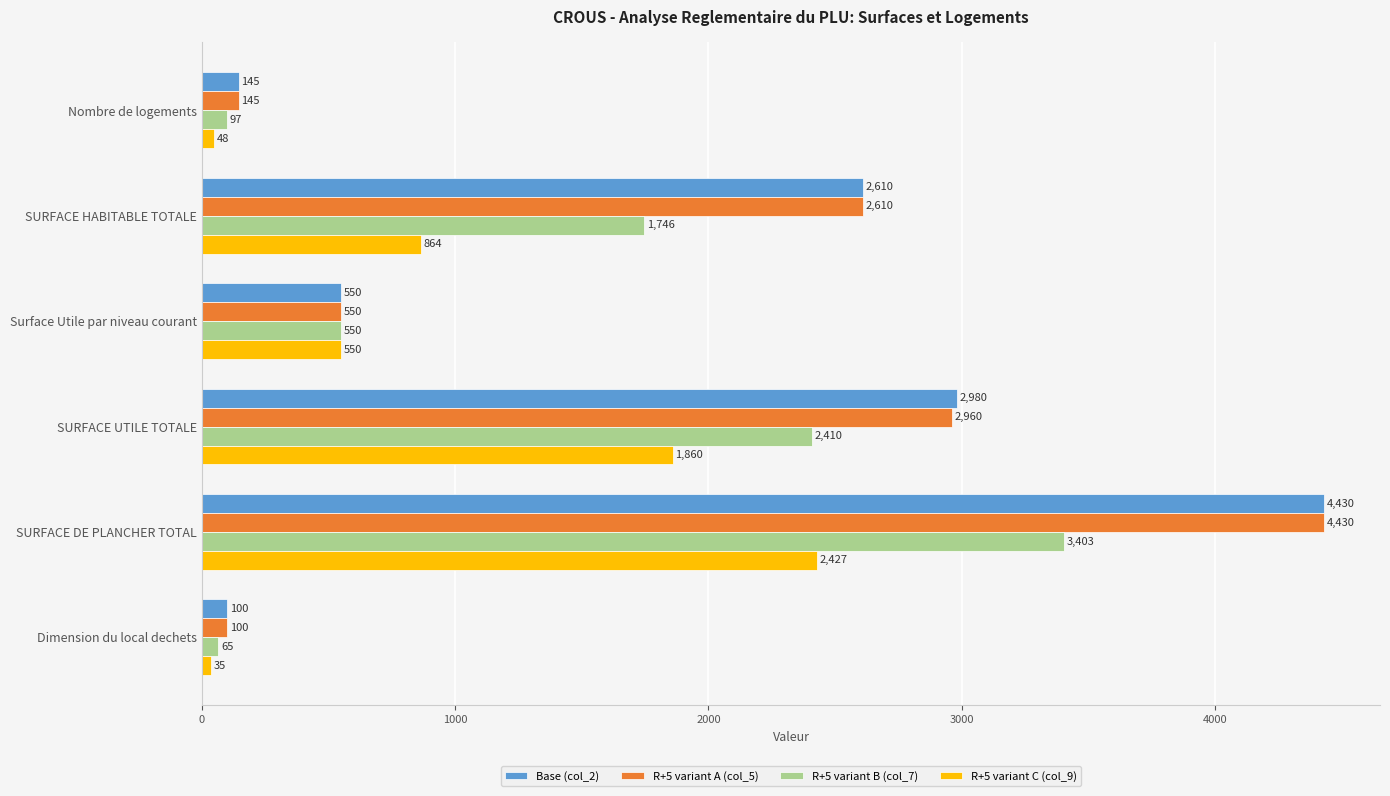

The value of R+5 variant C (col_9) at Dimension du local dechets is 35. True or false?

True